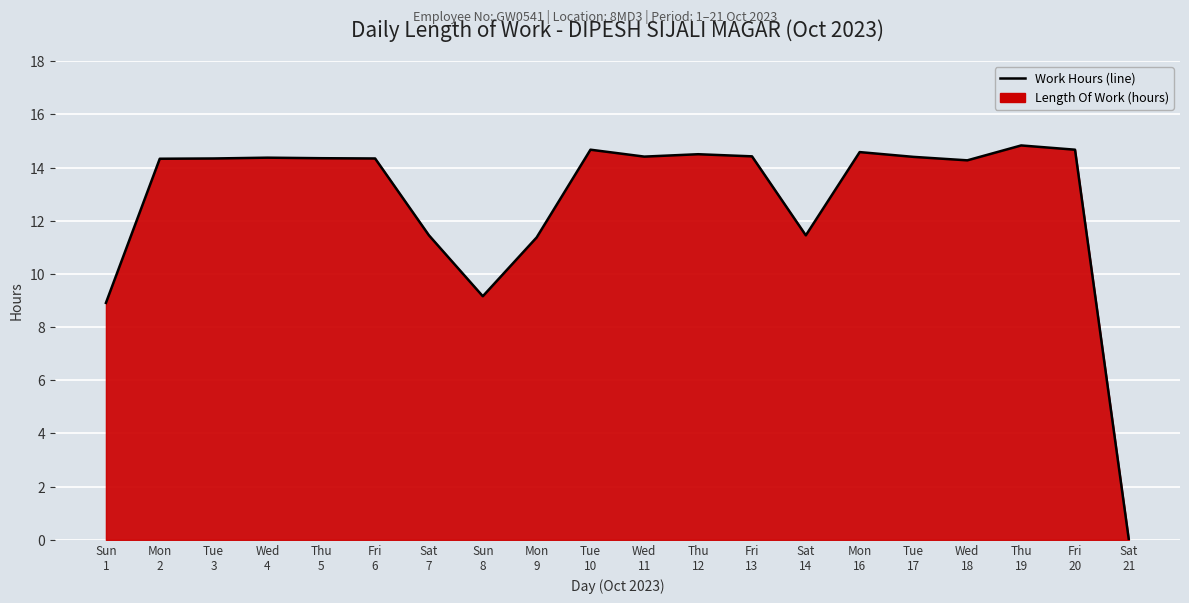

The value at Fri
20 is 14.7. True or false?

True